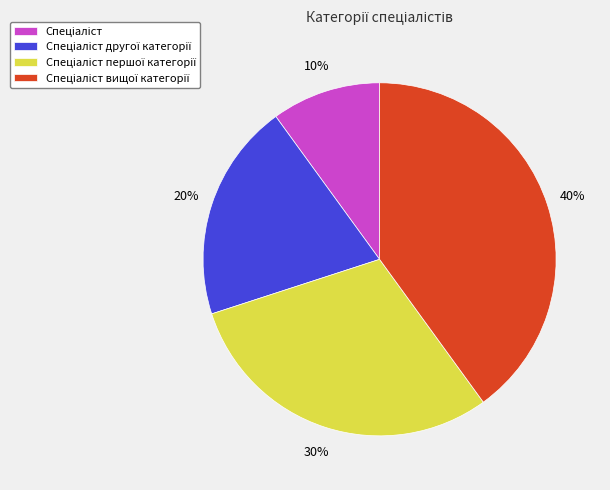

To the nearest percent, what is the difference between the largest and smallest slice percentages?

30%